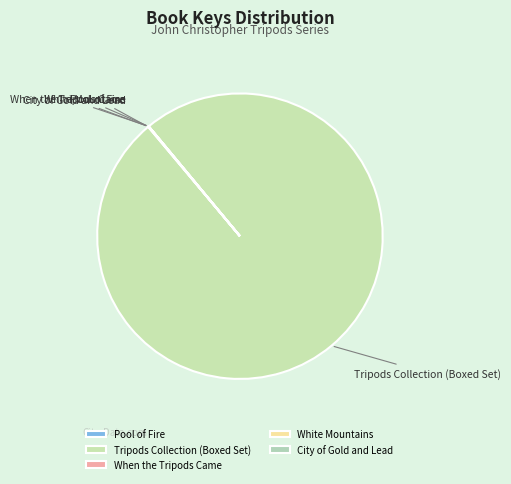

Which category has the biggest portion of the pie?

Tripods Collection (Boxed Set)